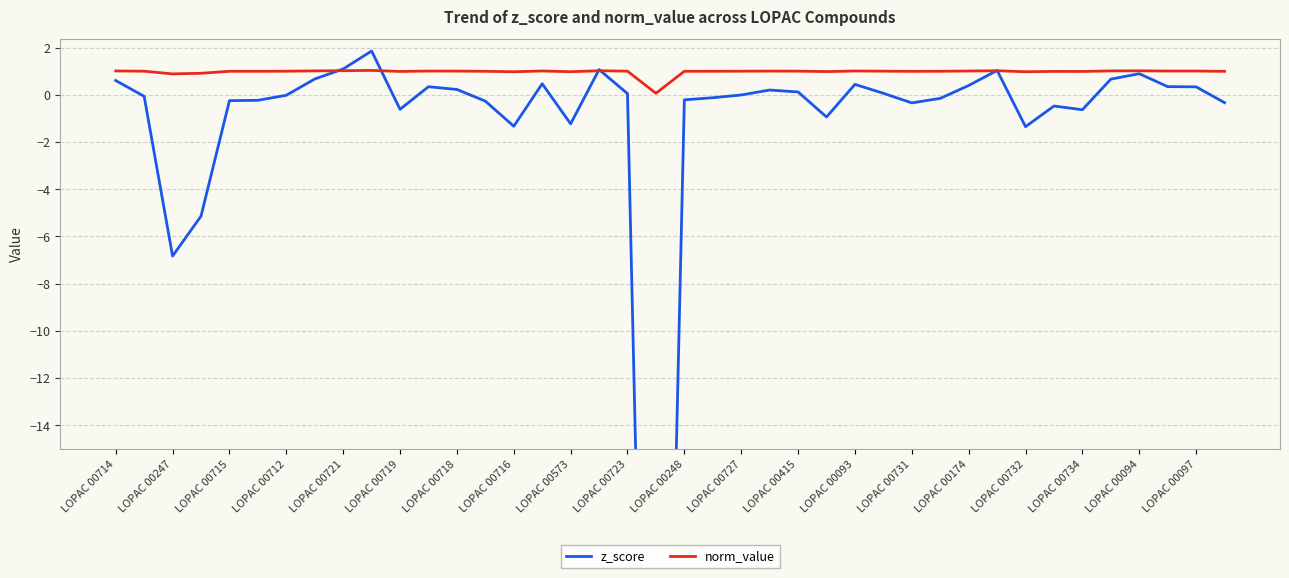

The value of norm_value at LOPAC 00718 is 1.0. True or false?

True